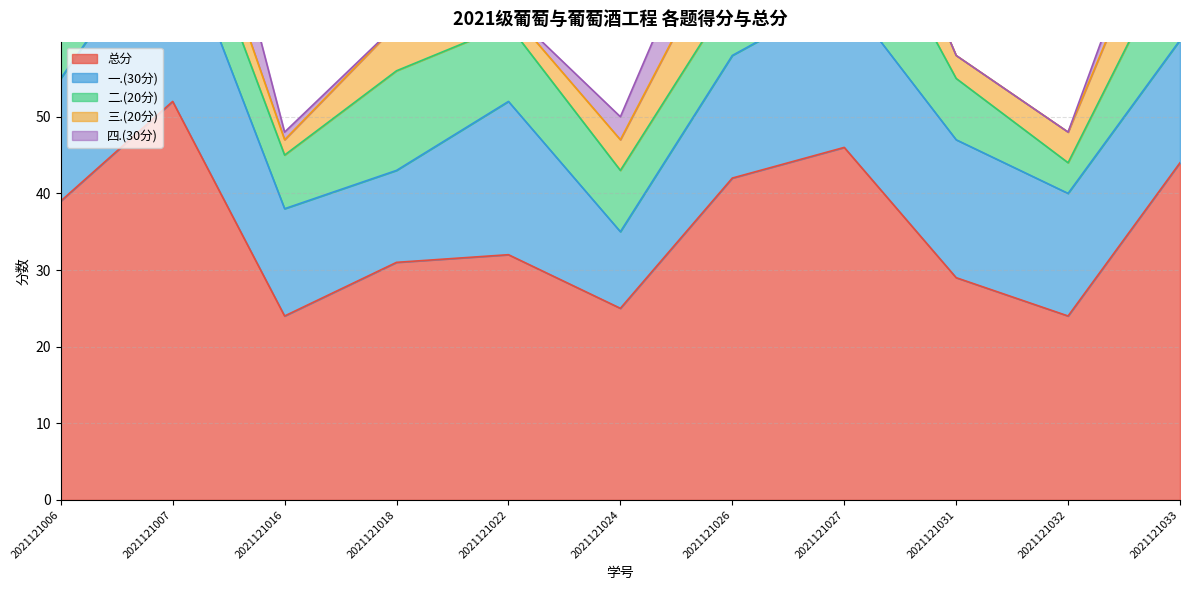

Which series has the largest total across all categories?

总分